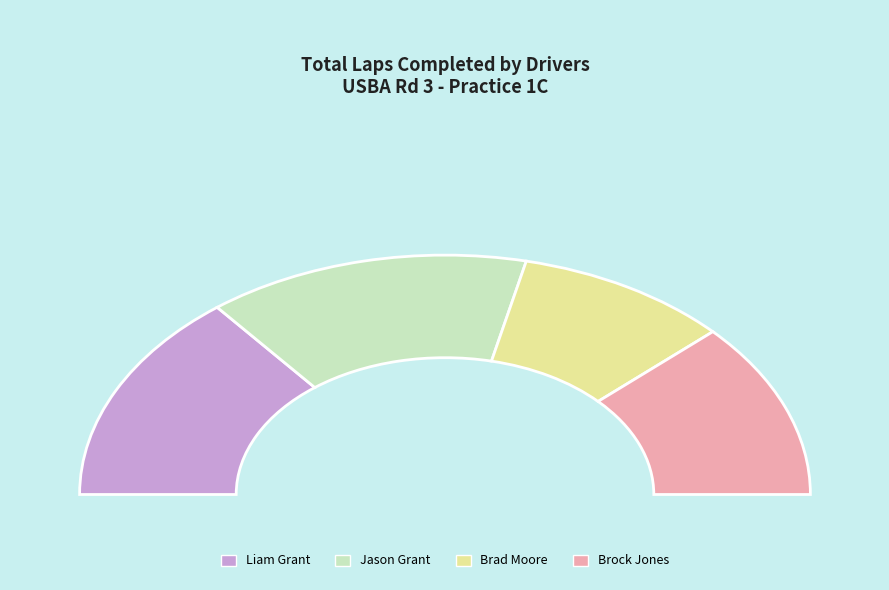

What portion of the pie excludes Brock Jones?

76.2%